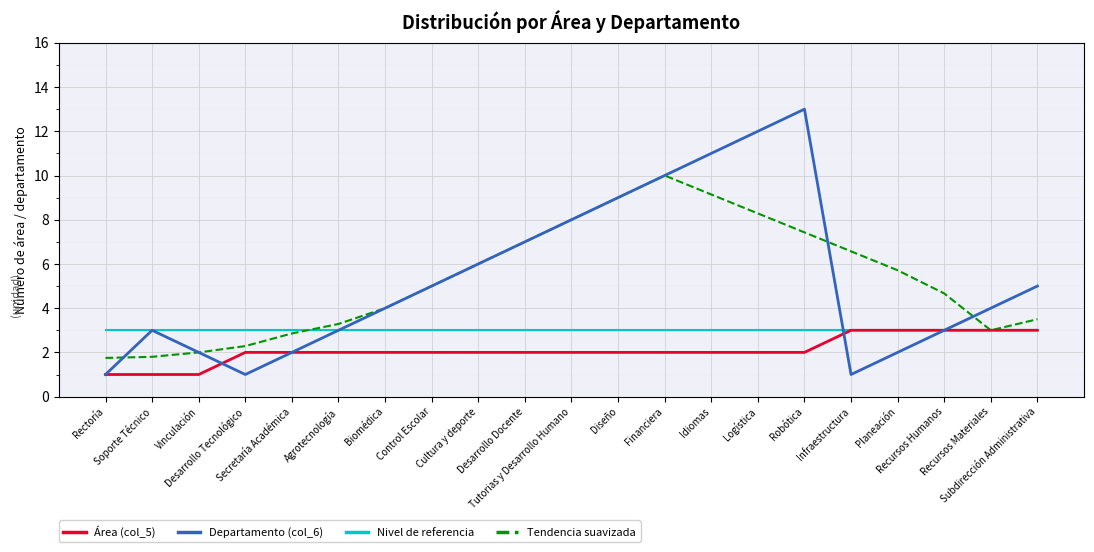

Which series has the largest range (max minus min)?

Departamento (col_6)